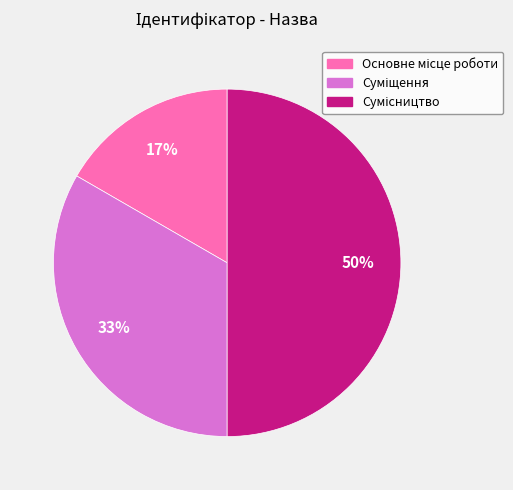

To the nearest percent, what is the difference between the largest and smallest slice percentages?

33%